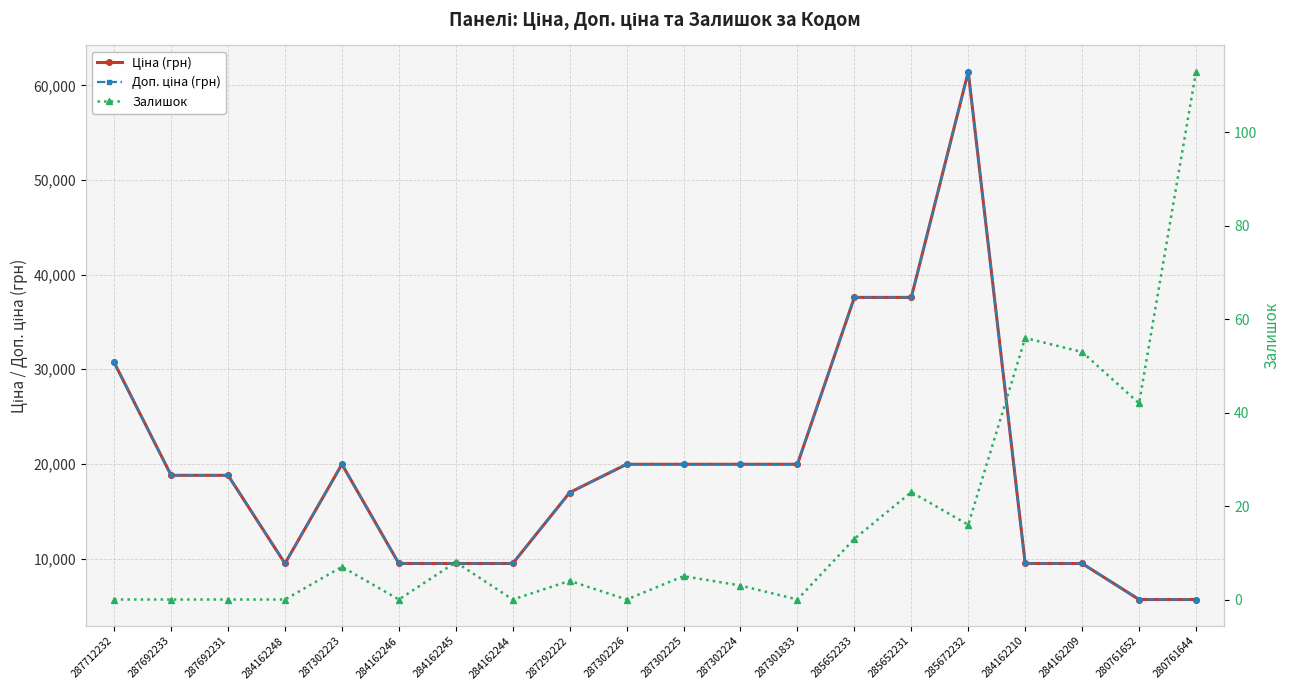

Is this an area chart (filled region under the line)?

No